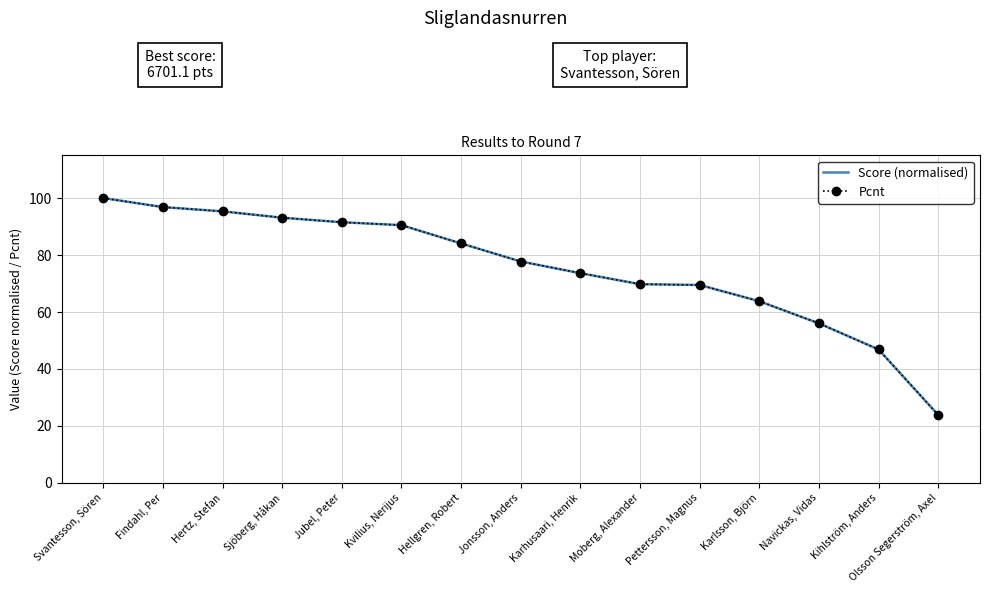

Which category has the highest value in the Score (normalised) series?

Svantesson, Sören